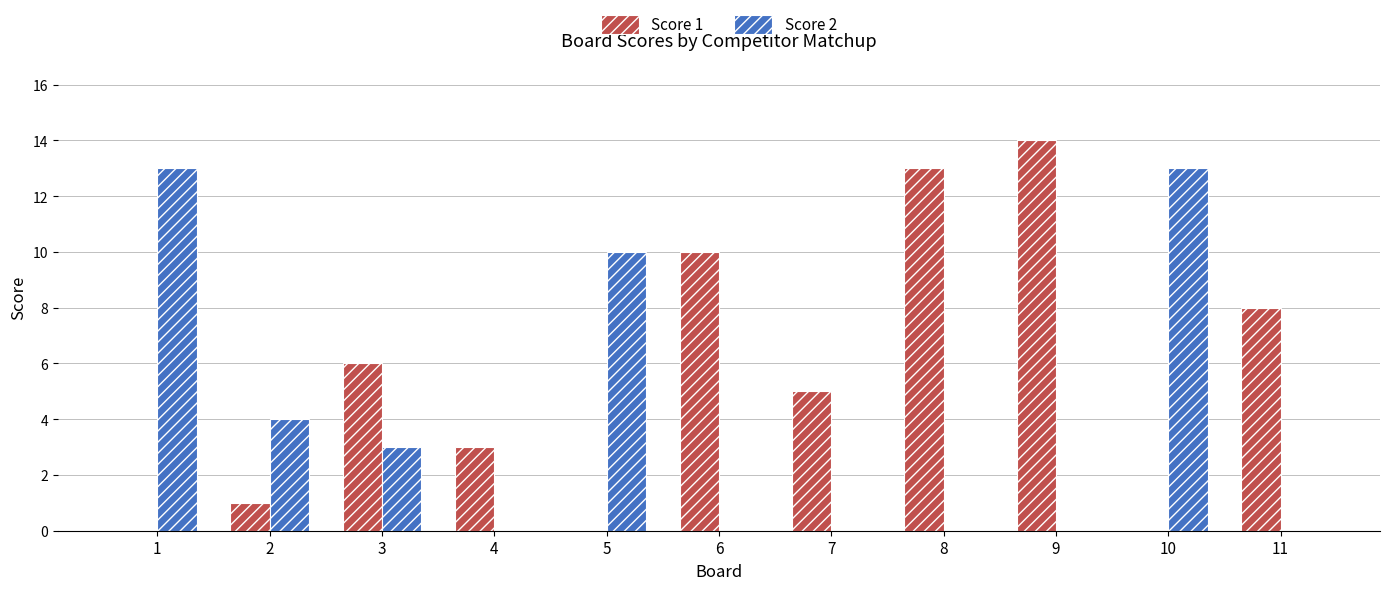

What is the difference between the Score 2 values at 2 and 3?

1